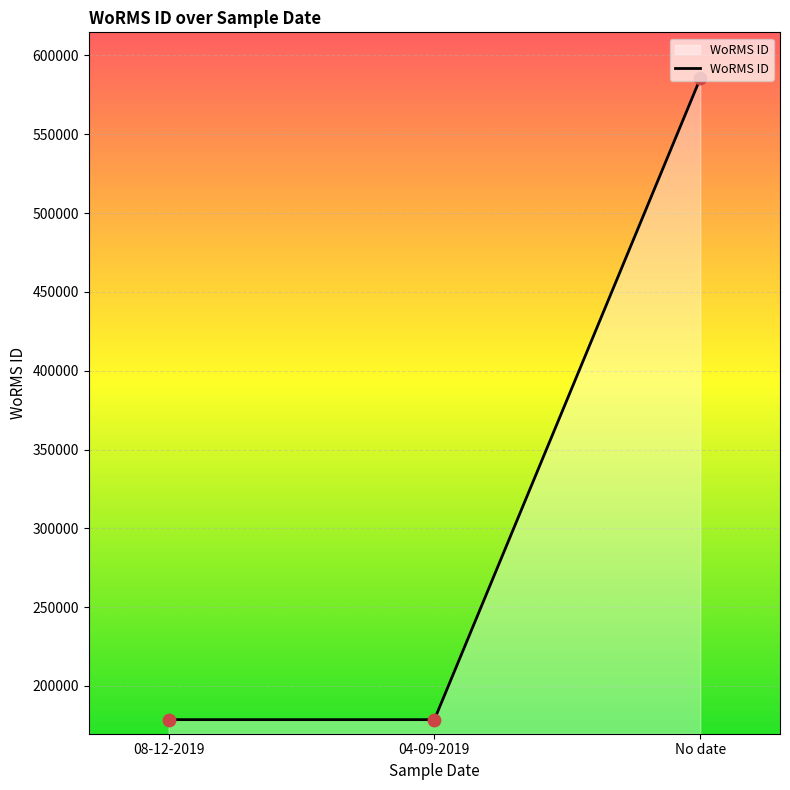

What is the change in value from 08-12-2019 to 04-09-2019?

+2